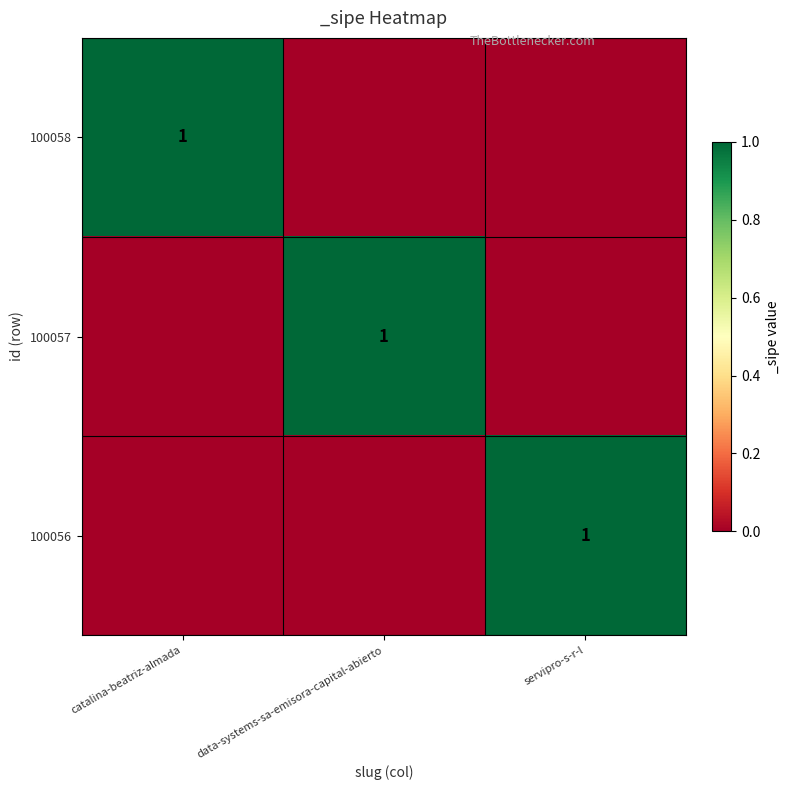

Is it true that 100057 equals 1 at data-systems-sa-emisora-capital-abierto?

True